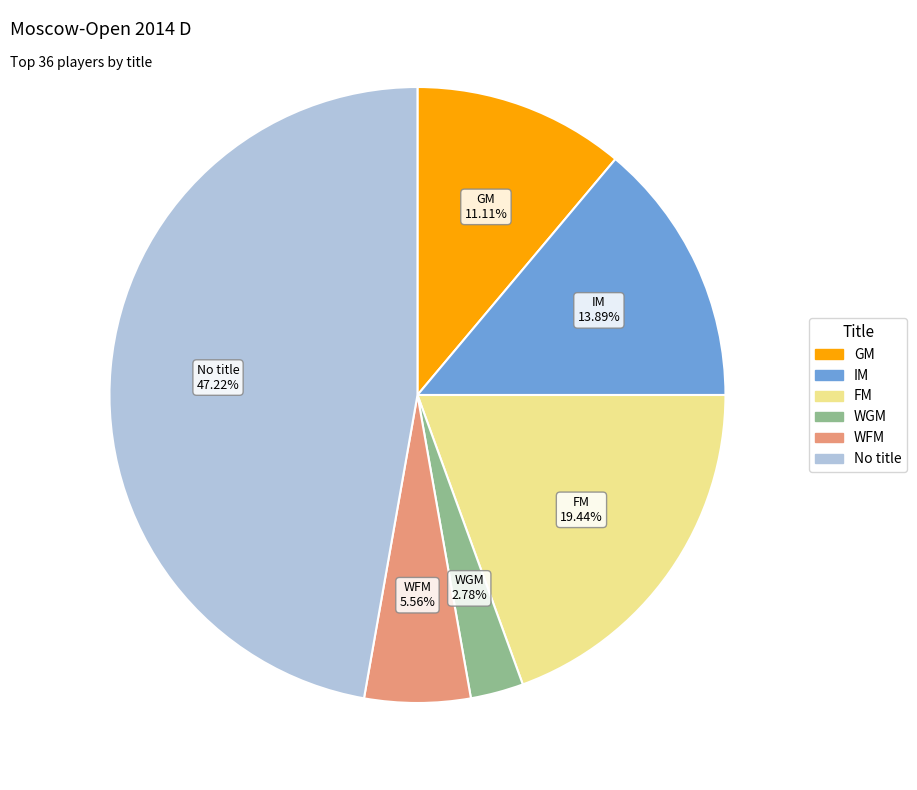

How many segments does this pie chart have?

6